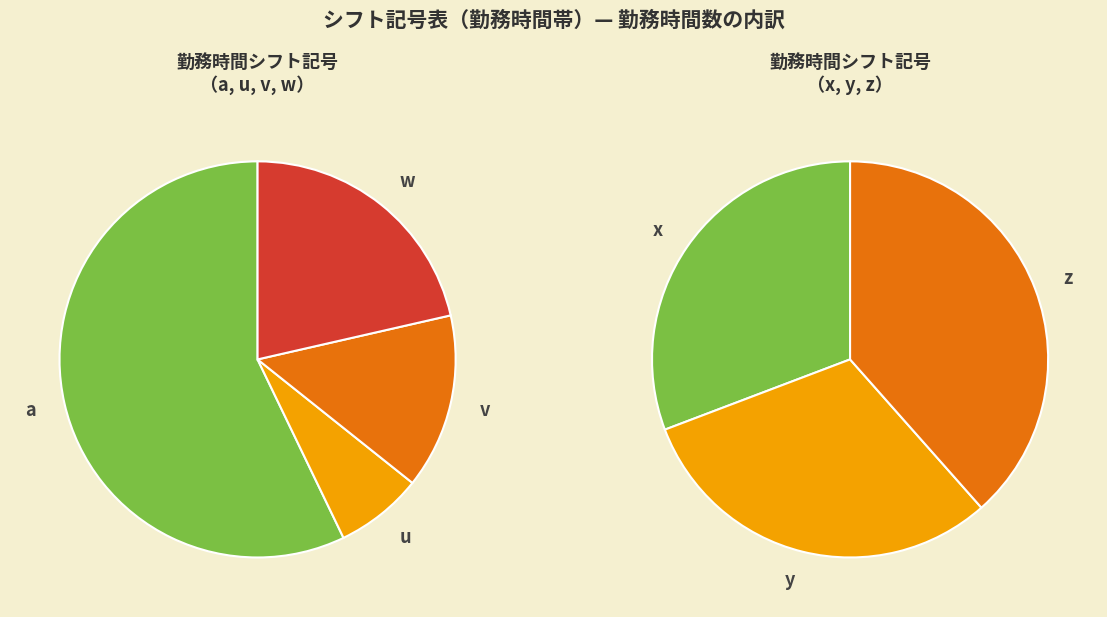

Combined, do v and z account for over 50%?

No